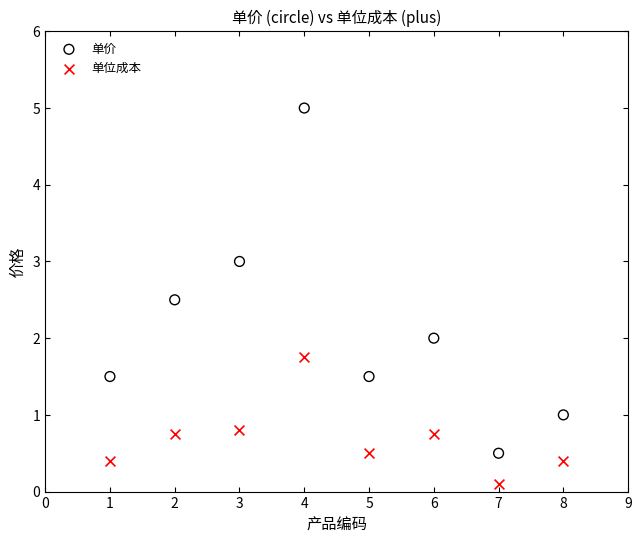

Across all data points, what is the range of Y values (max minus min)?

4.9